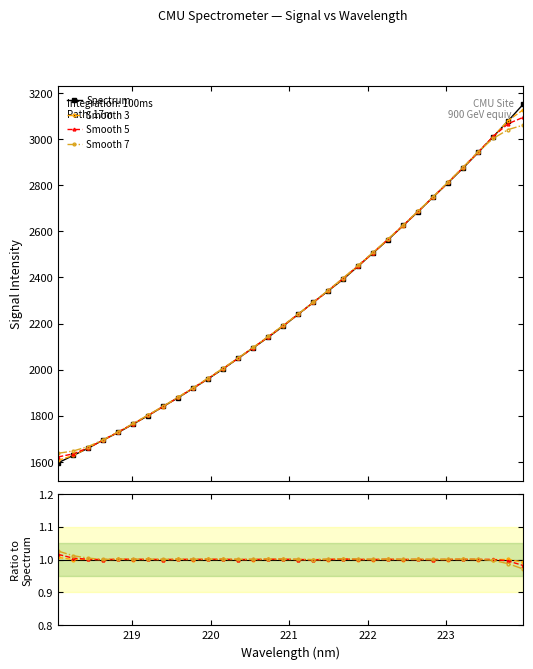

True or false: Smooth 5 and Smooth 3 intersect in this chart.

True